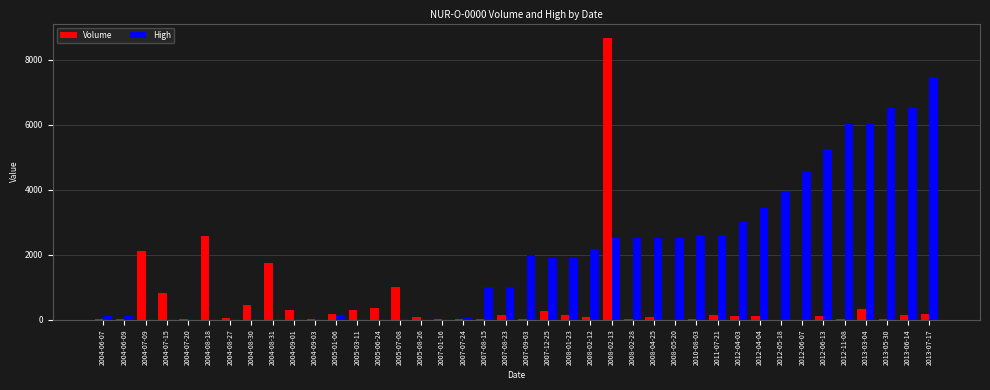

At which label is High closest to 3741?

2012-05-18